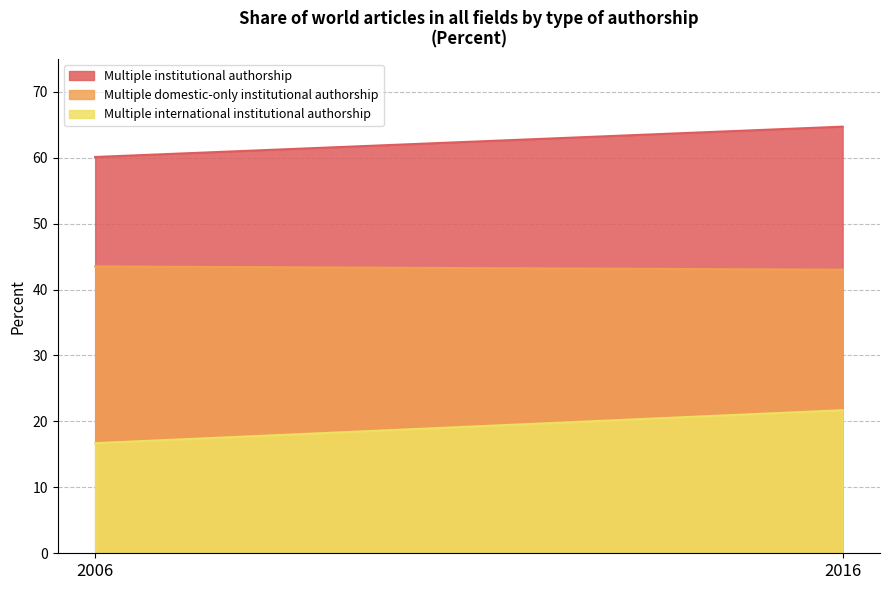

Is it true that Multiple international institutional authorship equals 30.0 at 2016?

False